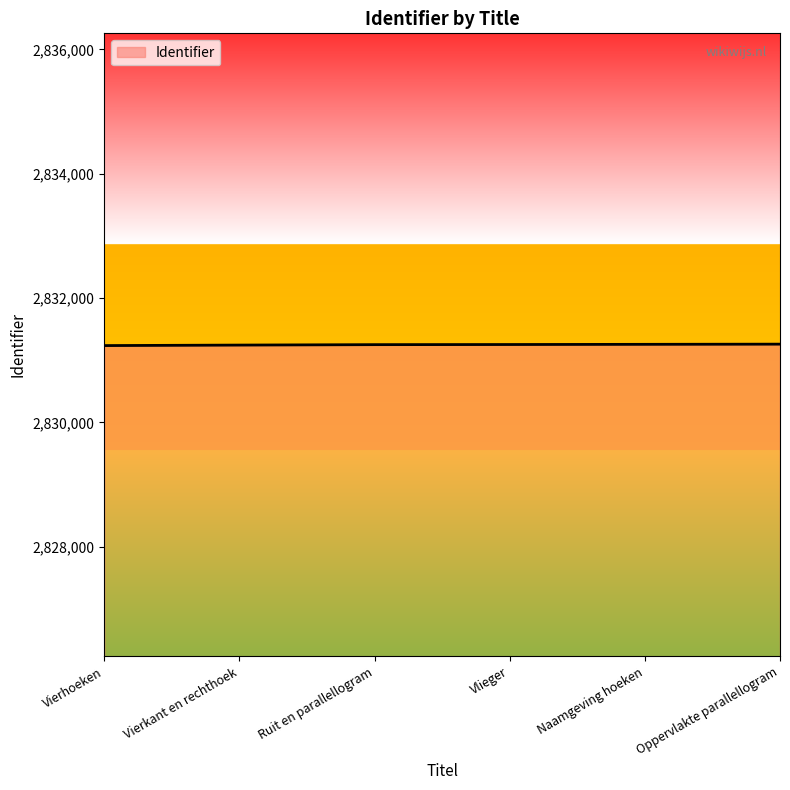

Does the chart have visible grid lines?

No